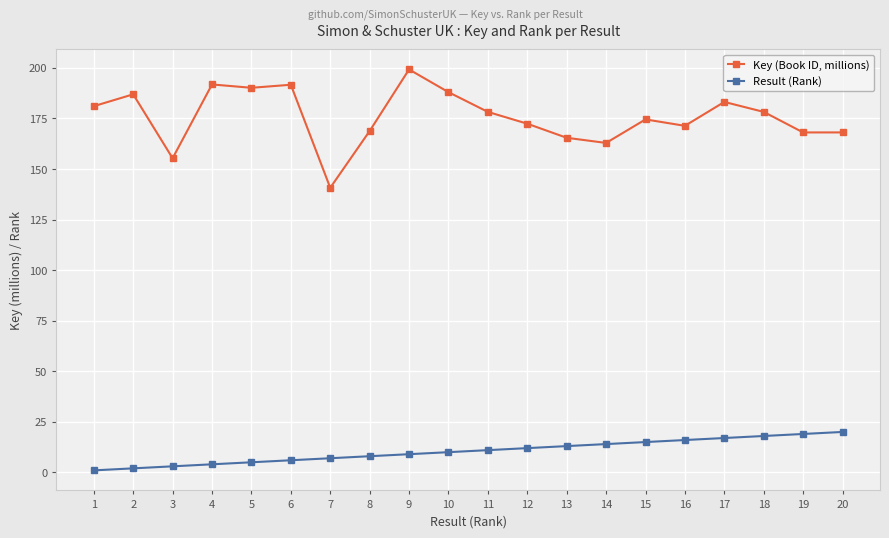

At which category is the sum across all series the highest?

9